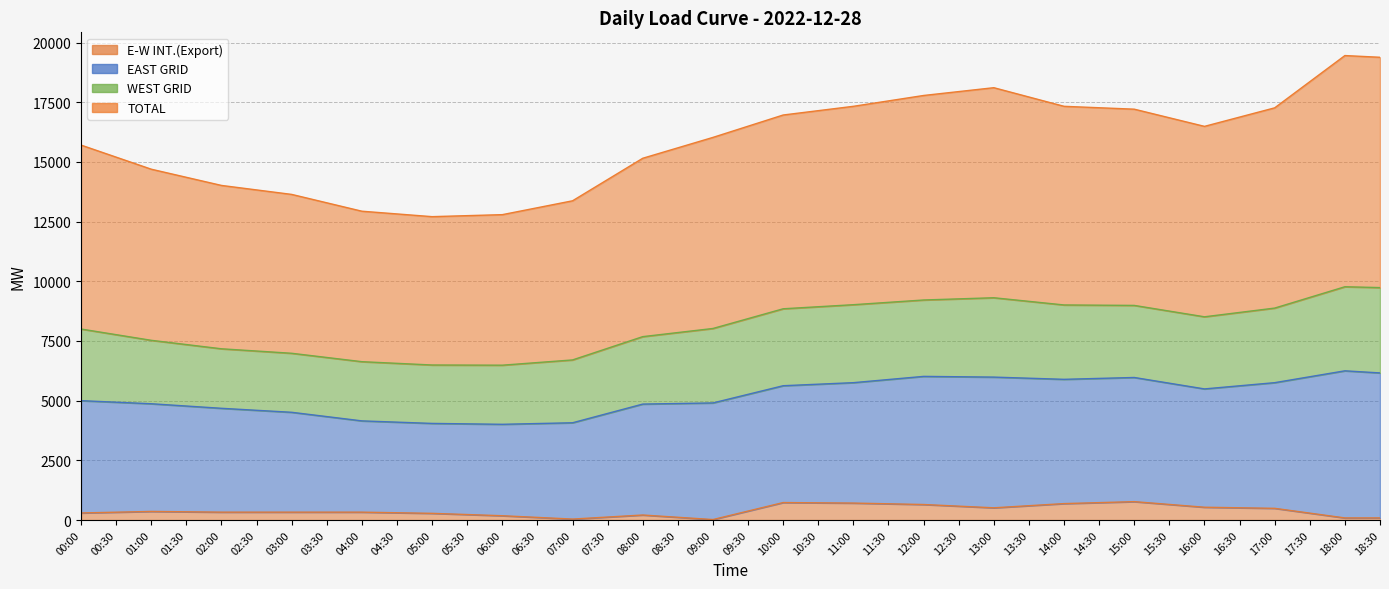

True or false: EAST GRID has a value of 27084.3 at 09:30.

False